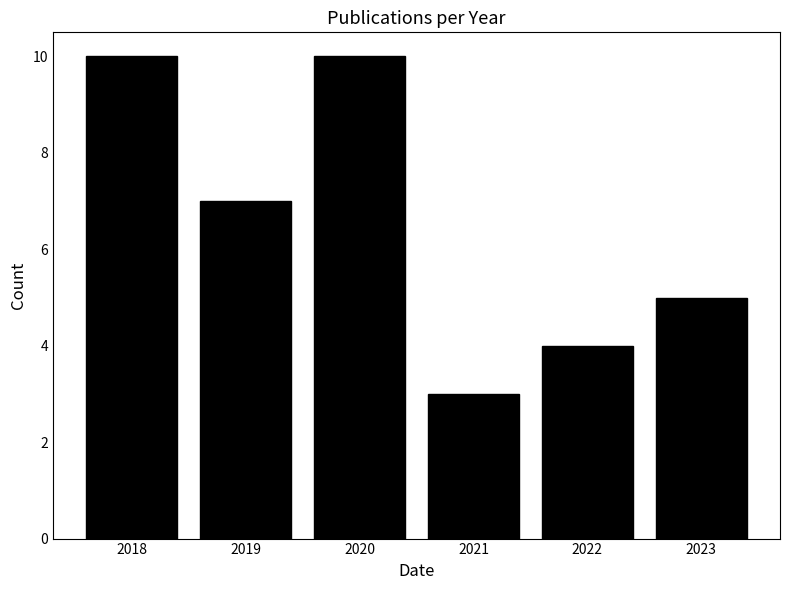

Reading right to left, transcribe all the data shown in this chart.

2023=5	2022=4	2021=3	2020=10	2019=7	2018=10